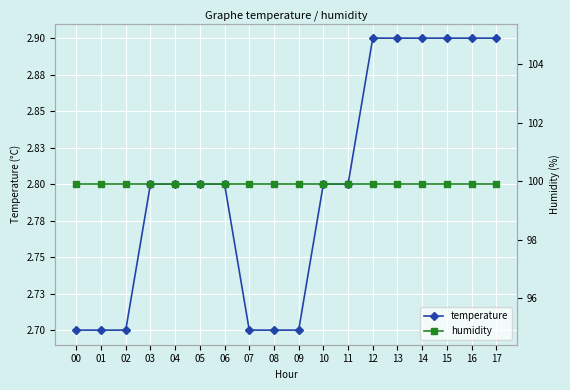

True or false: temperature and humidity cross at least once.

False